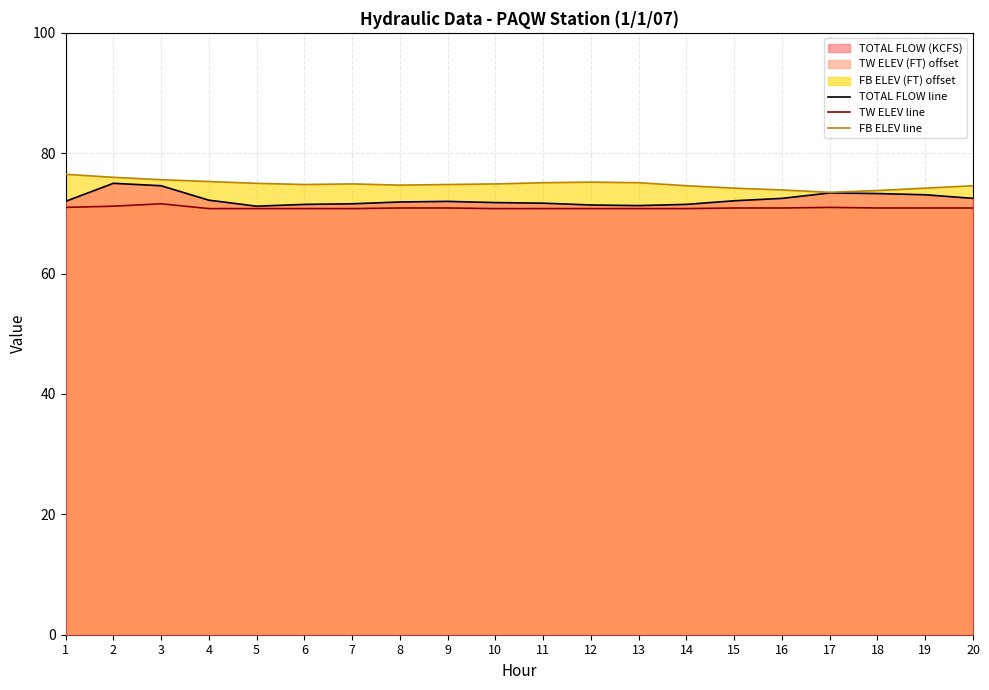

The value of FB ELEV line at 3 is 75.6. True or false?

True